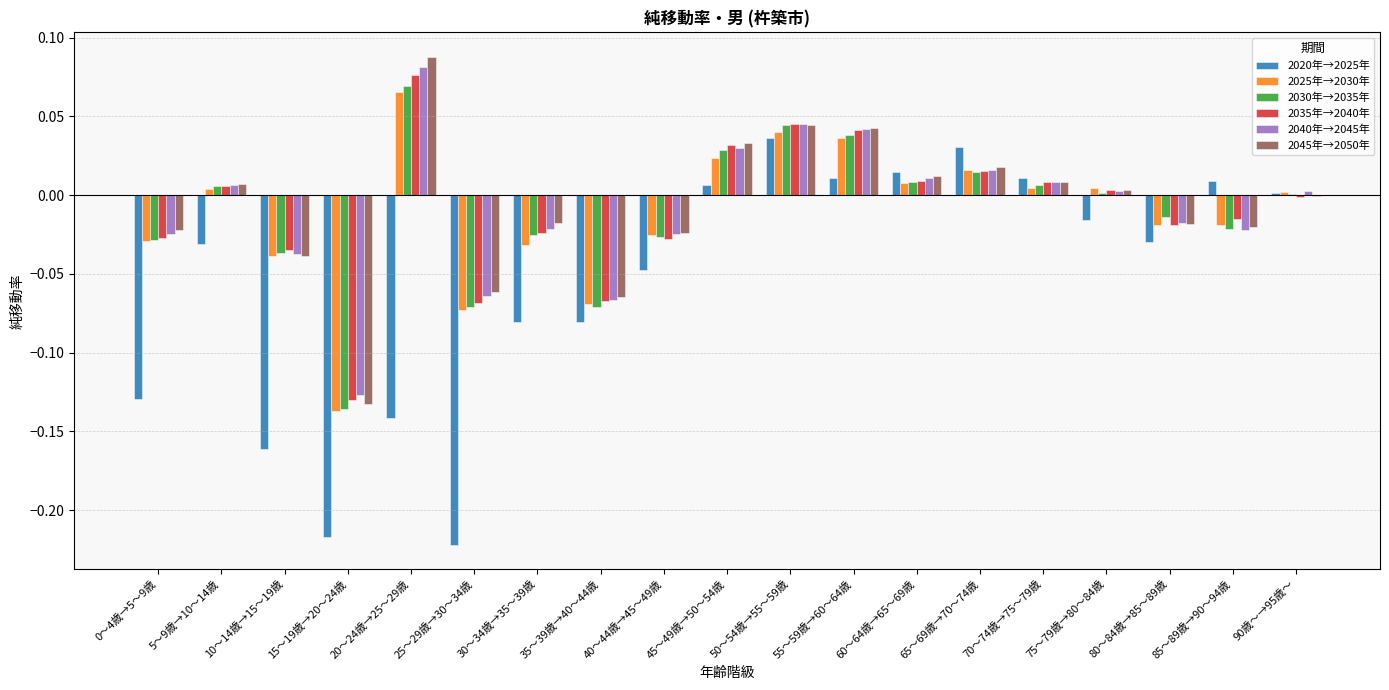

Is the value of 2030年→2035年 at 15～19歳→20～24歳 greater than the value of 2040年→2045年 at 0～4歳→5～9歳?

No